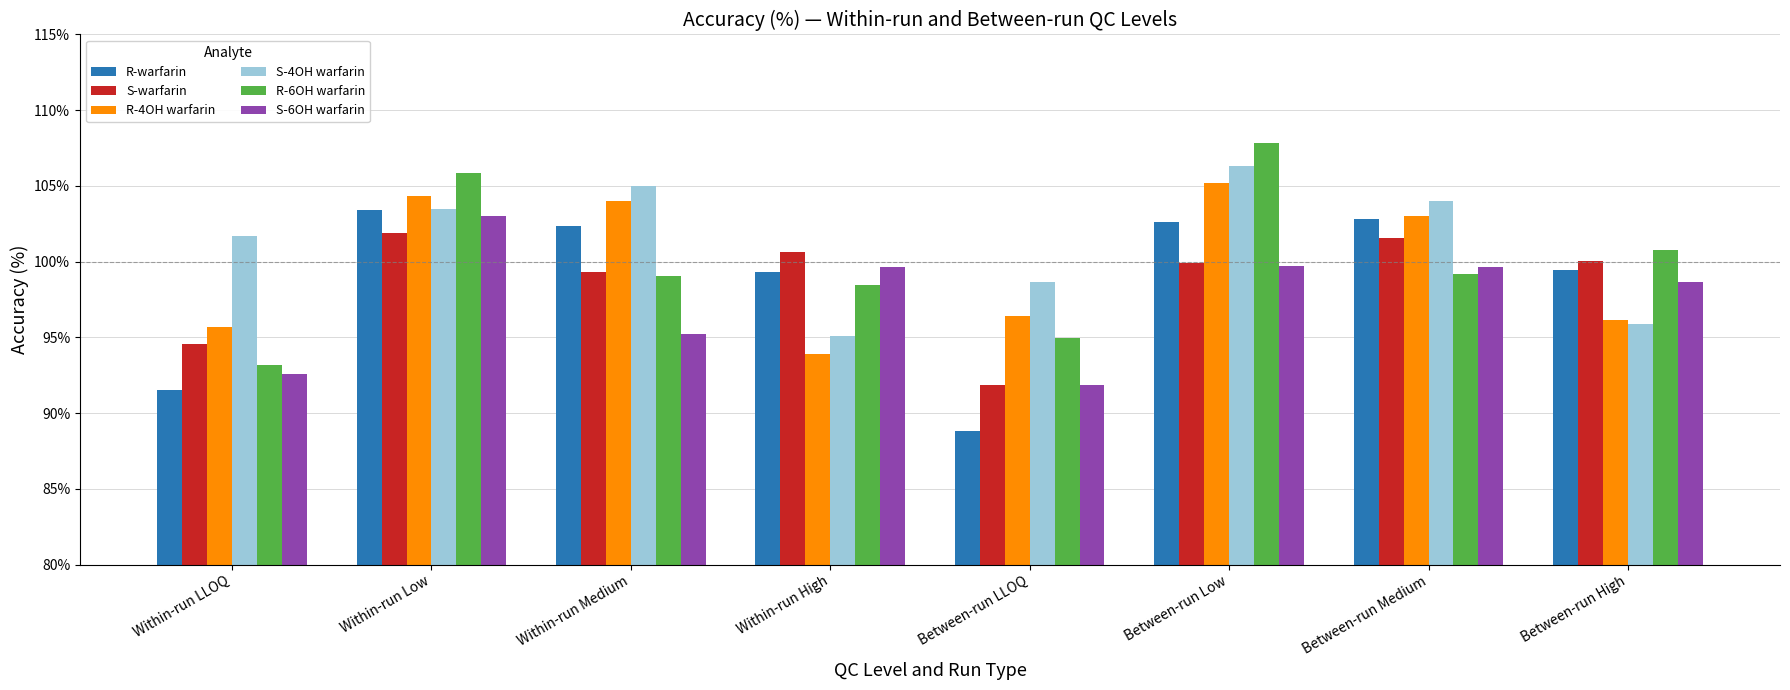

Is the value of S-6OH warfarin at Between-run High greater than the value of R-4OH warfarin at Within-run LLOQ?

Yes